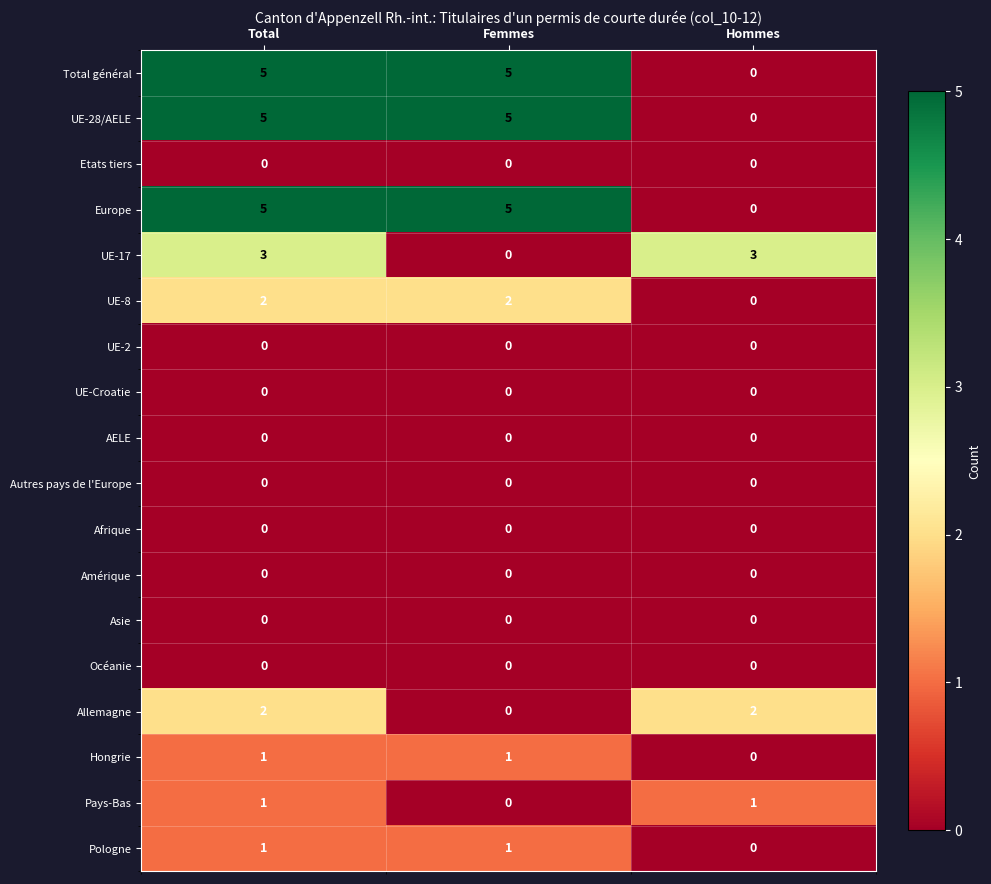

What is the maximum value shown in the chart?

5